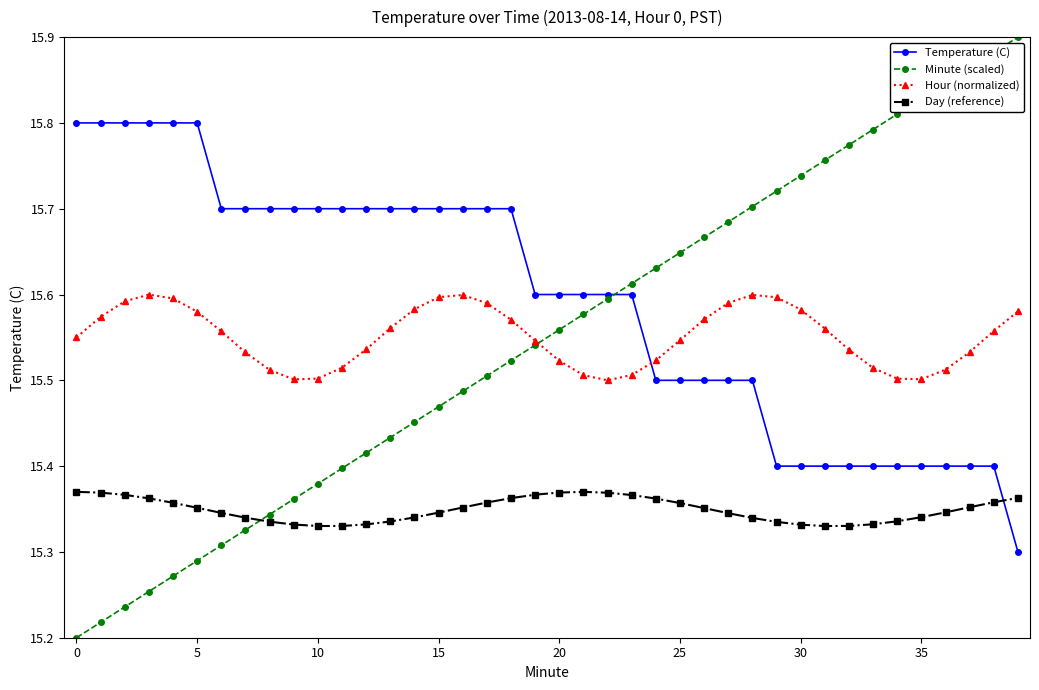

Rank the series by their maximum value, from highest to lowest.

Minute (scaled), Temperature (C), Hour (normalized), Day (reference)